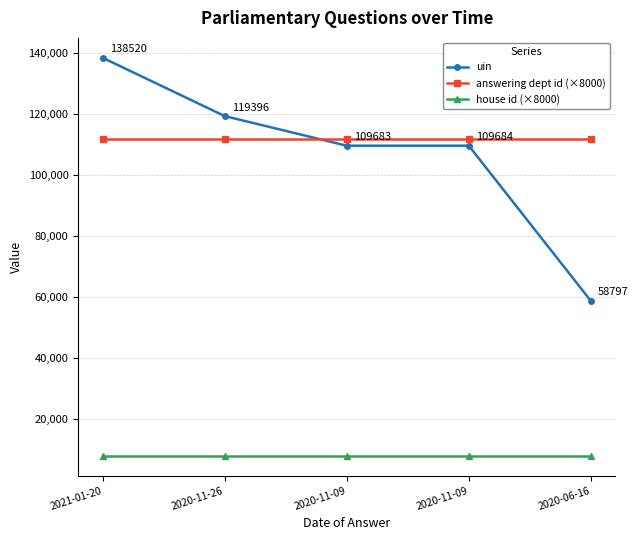

Is this an area chart (filled region under the line)?

No